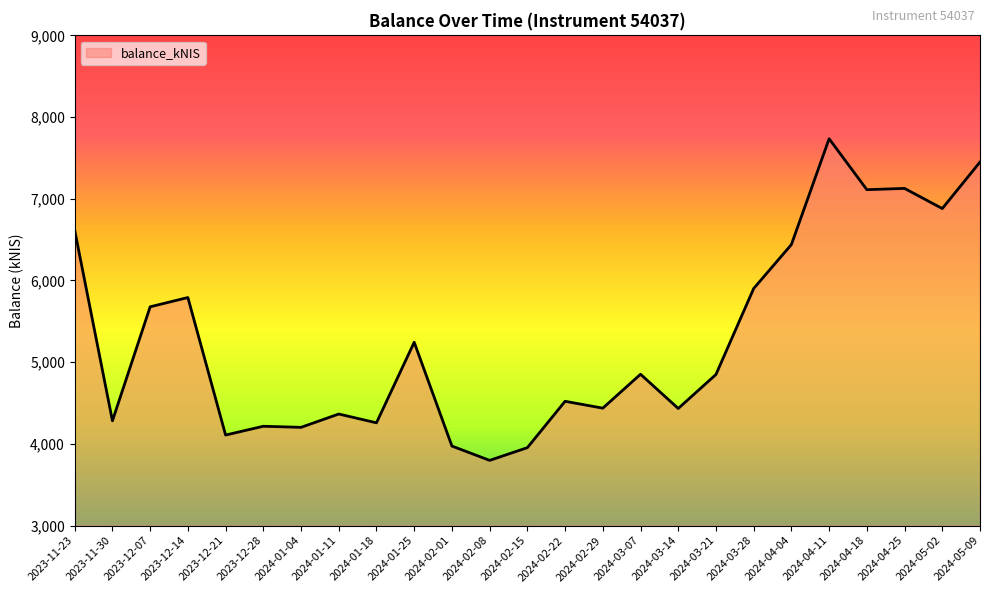

Does the chart have visible grid lines?

No